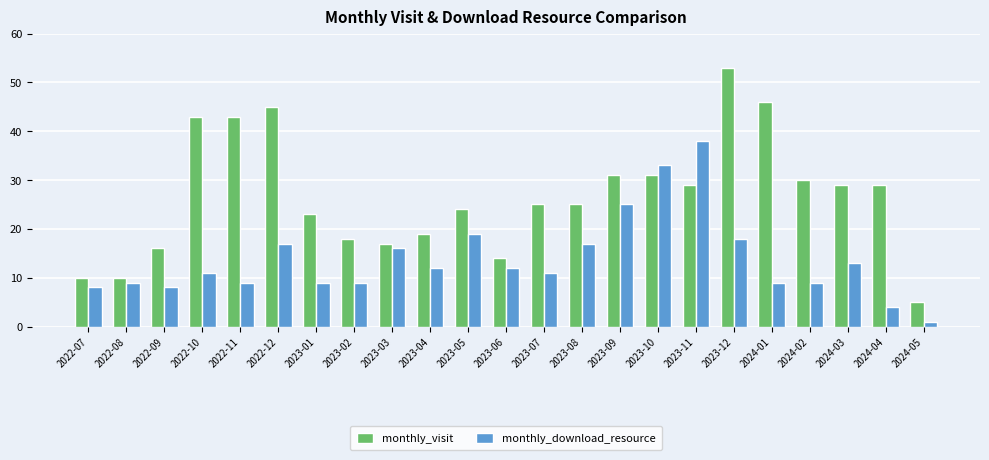

What is the minimum value shown in the chart?

1